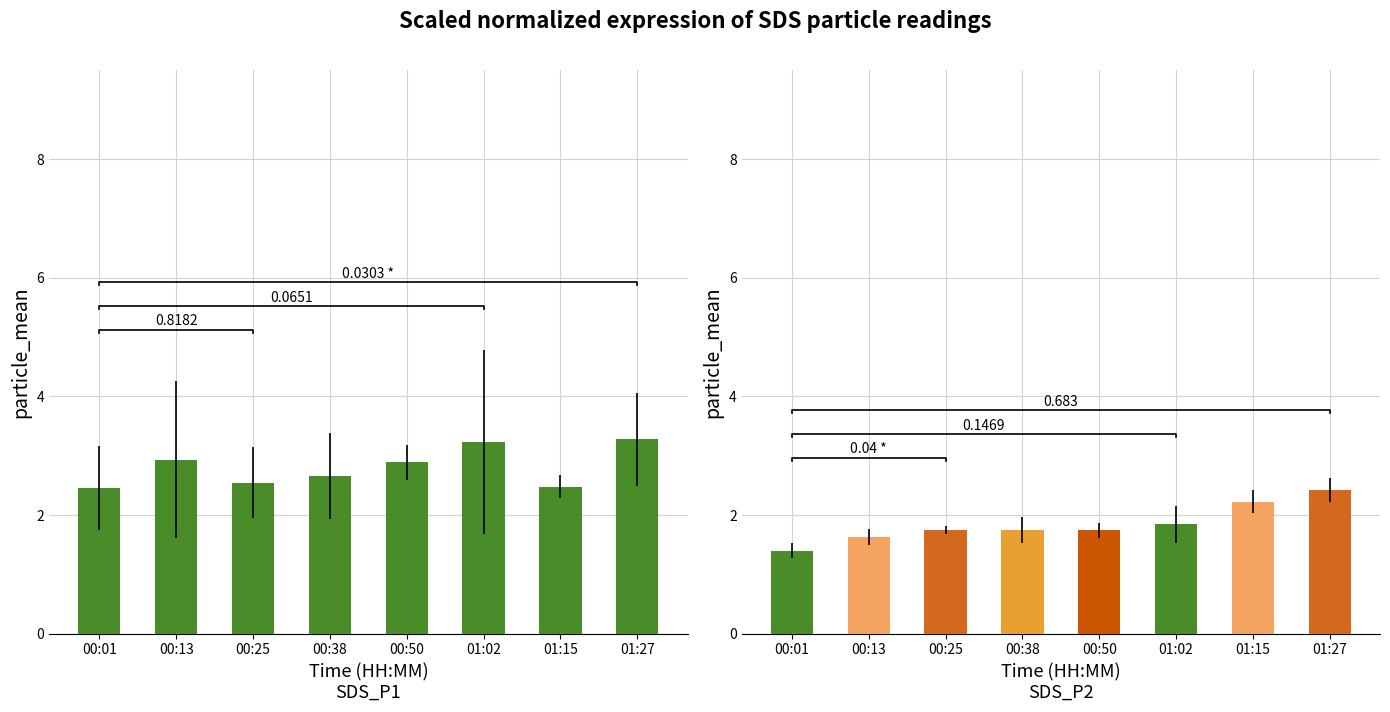

Rank the series by their maximum value, from highest to lowest.

SDS_P1, SDS_P2